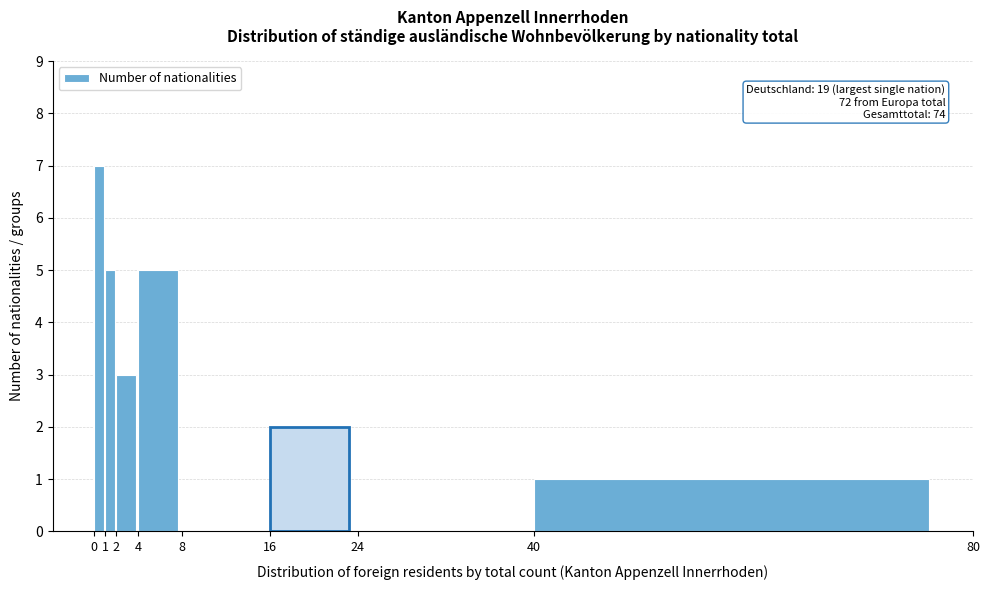

Which range on the x-axis has the tallest bar?

0 to 1